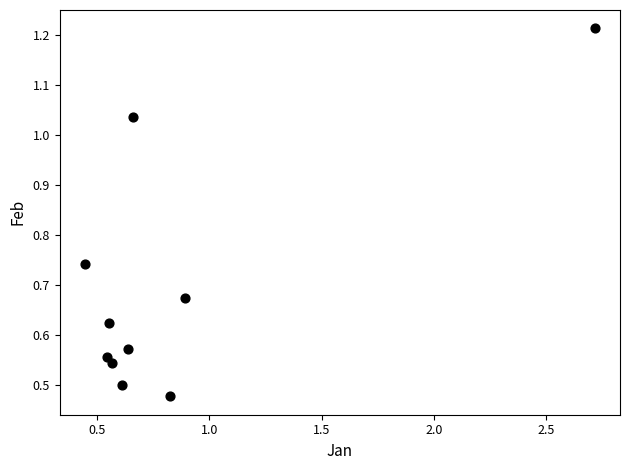

What is the range of X values (max minus min)?

2.3